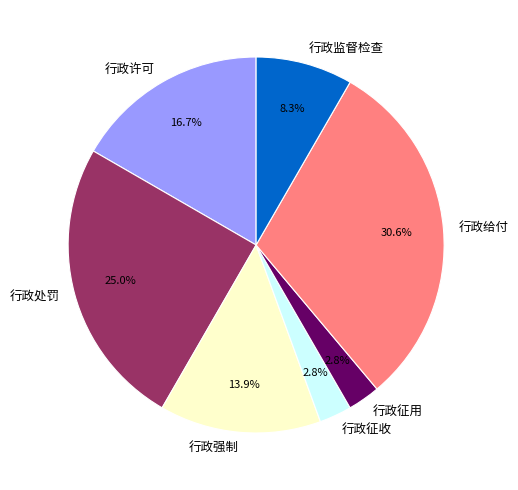

Do 行政许可 and 行政处罚 together represent more than half of the pie?

No